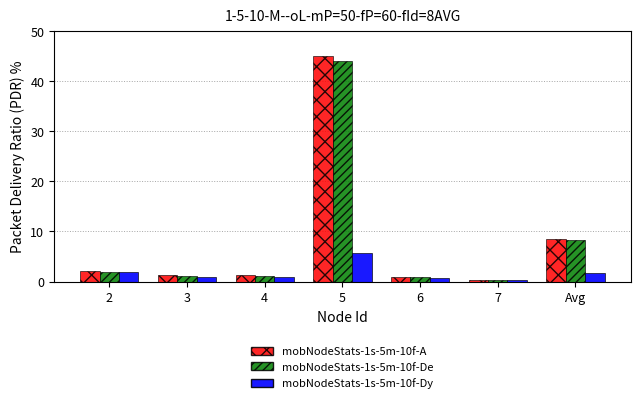

What is the difference between the highest and lowest values at 3?

0.4